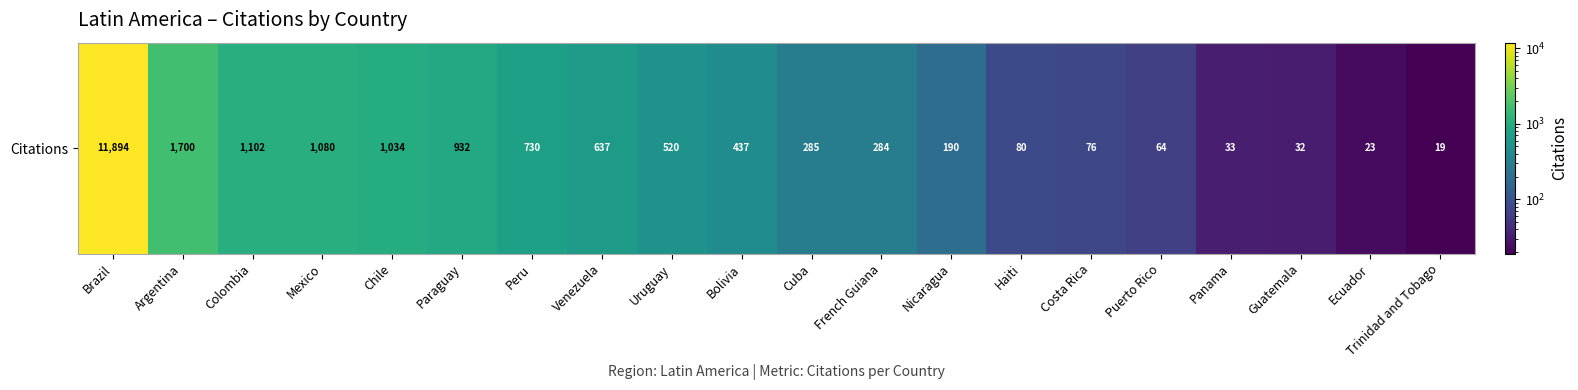

Count the number of values greater than 437.

9